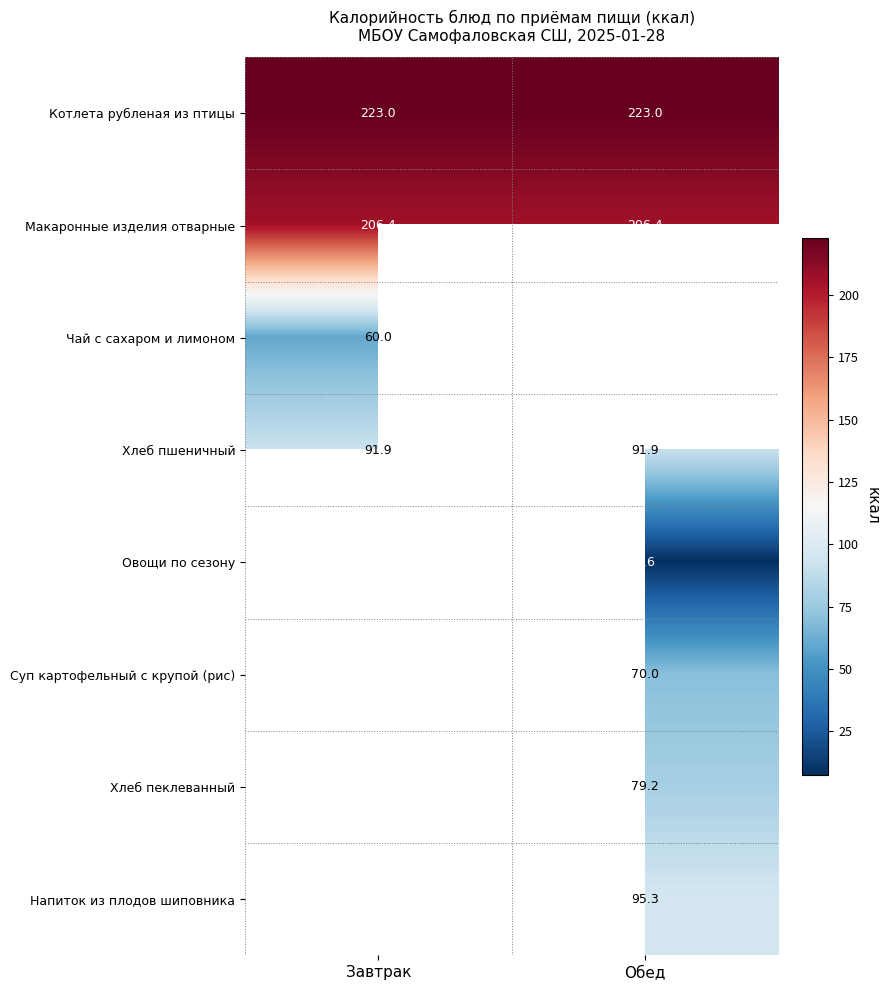

At which category does the chart reach its peak across all series?

Завтрак